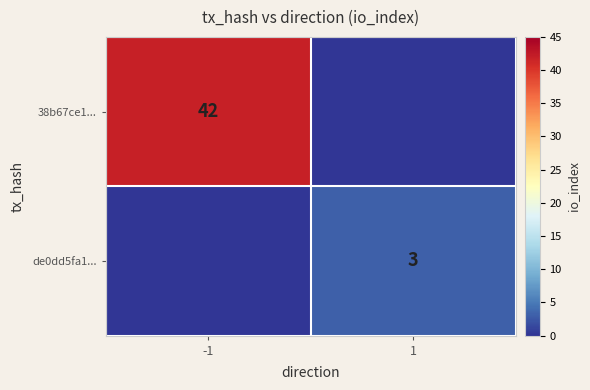

The value of de0dd5fa1... at 1 is 3. True or false?

True